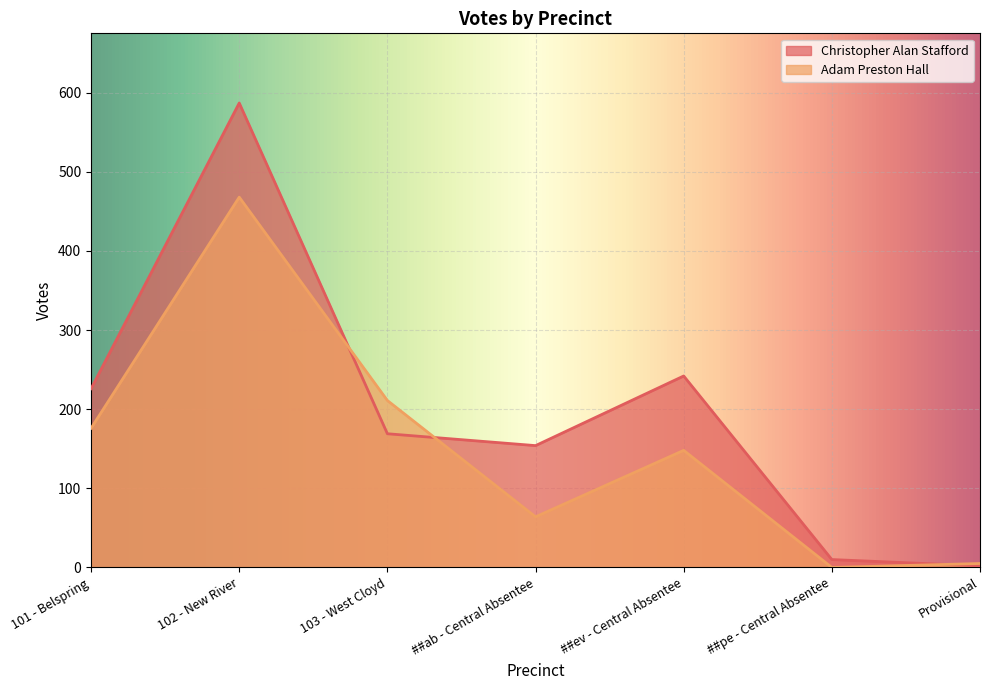

Where is the first local minimum for Adam Preston Hall?

##ab - Central Absentee